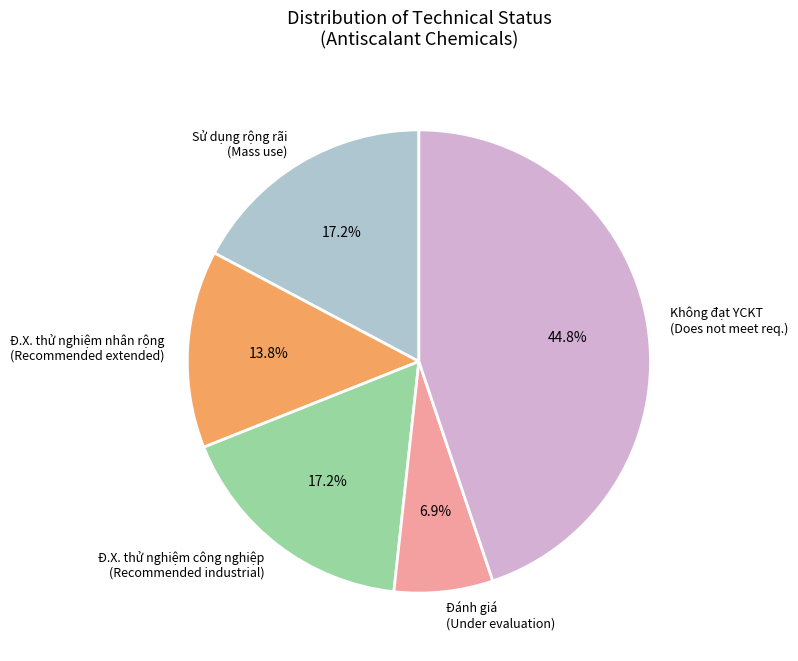

How many segments does this pie chart have?

5